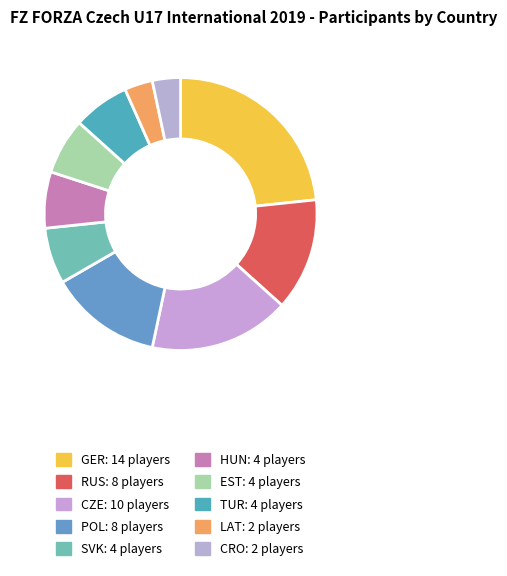

Combined, do TUR and RUS account for over 50%?

No